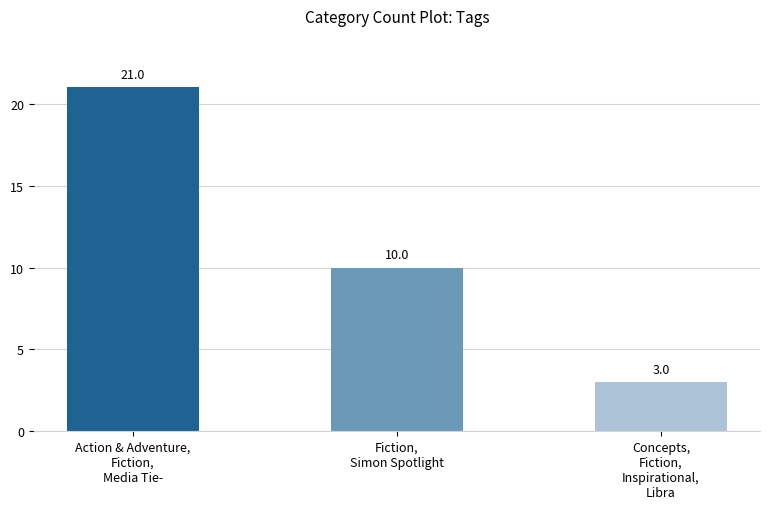

How many data points does each series have?

3